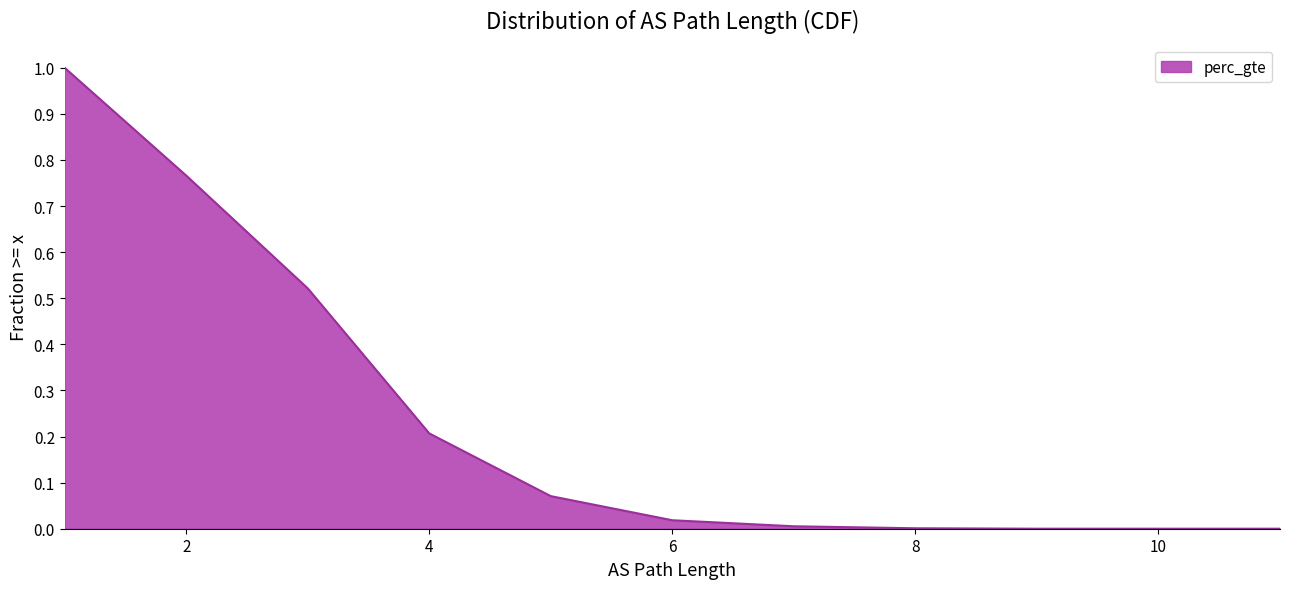

How many distinct data groups are displayed?

1